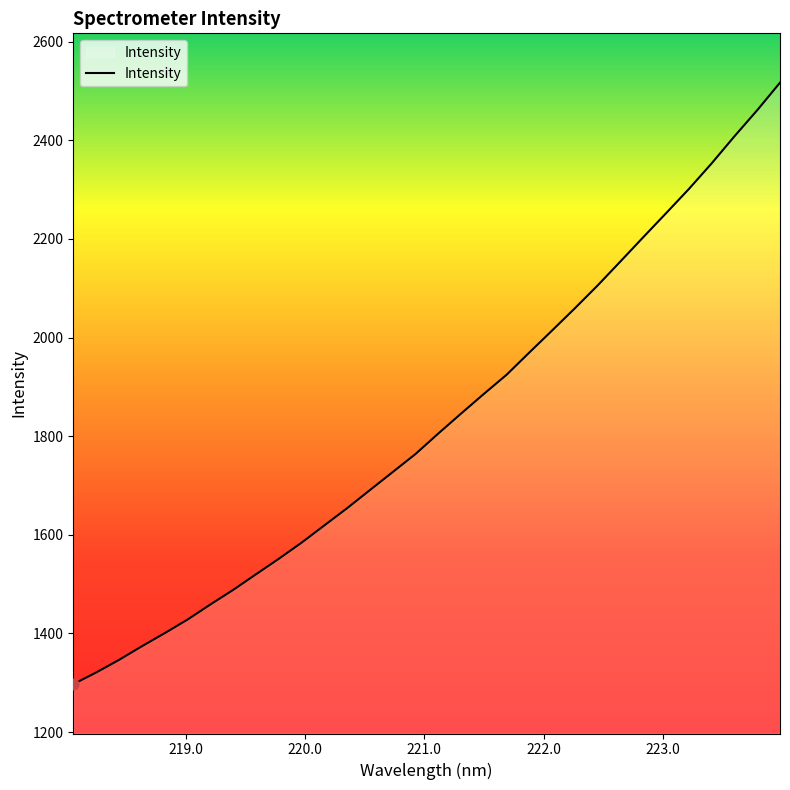

What is the smallest value displayed?

1297.1